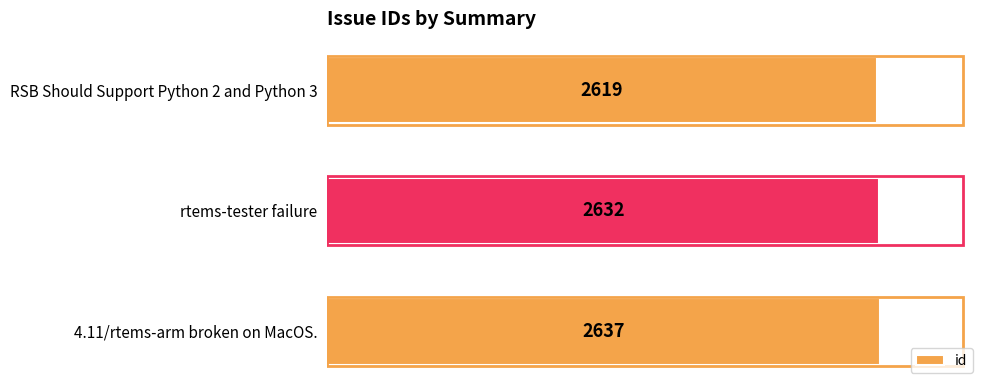

Reading bottom to top, list all the values displayed in this chart.

4.11/rtems-arm broken on MacOS.=2637	rtems-tester failure=2632	RSB Should Support Python 2 and Python 3=2619